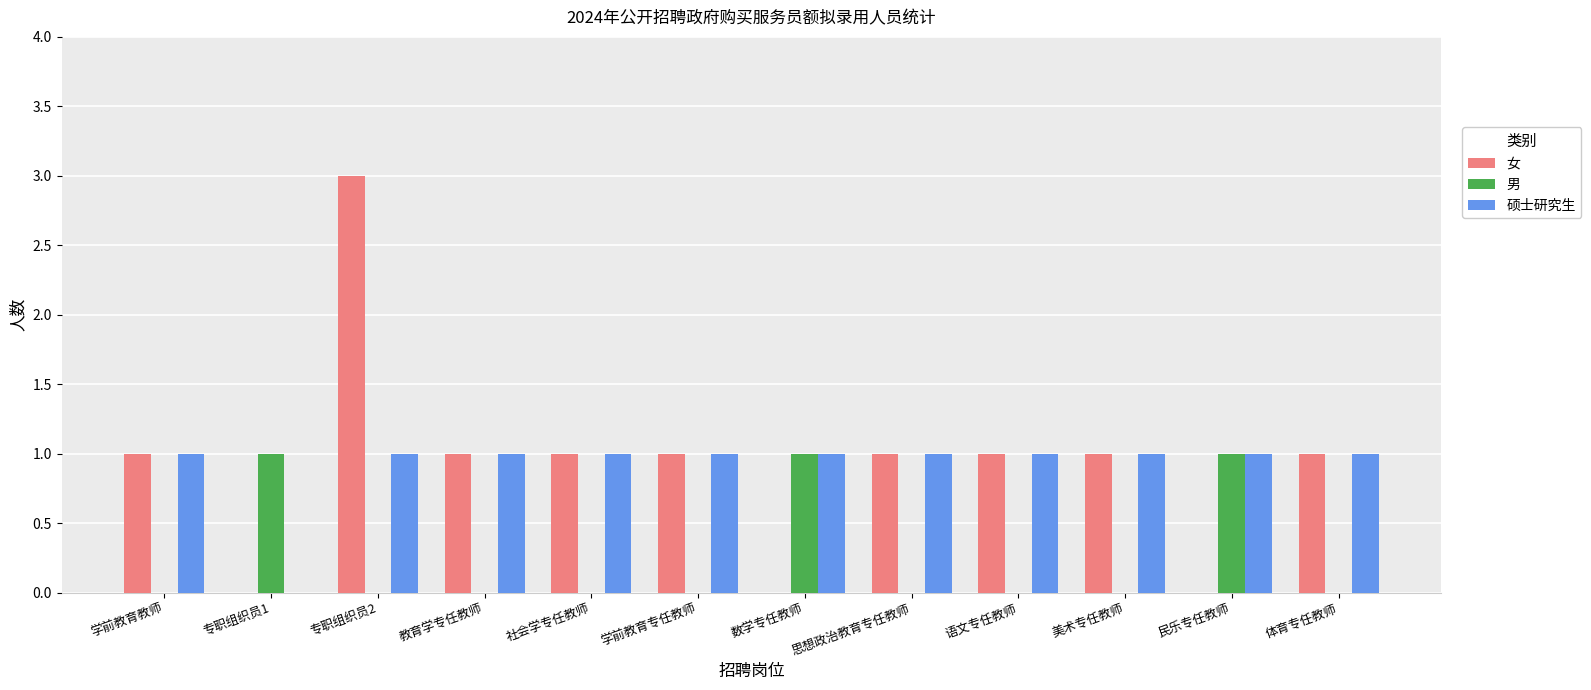

At which category is the sum across all series the highest?

专职组织员2